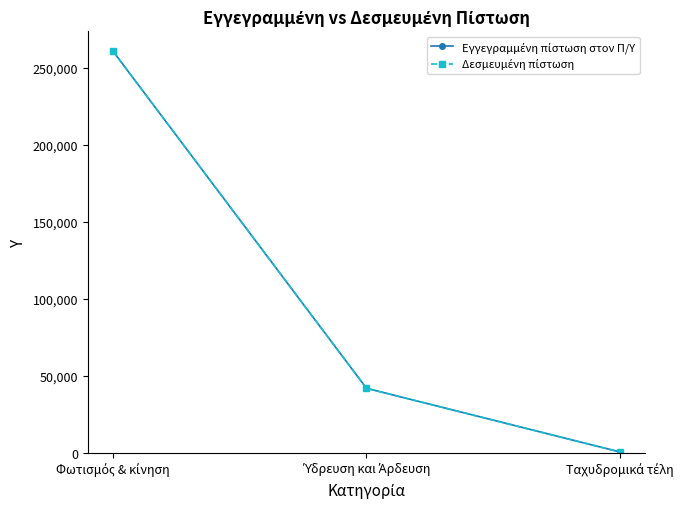

Is this an area chart (filled region under the line)?

No